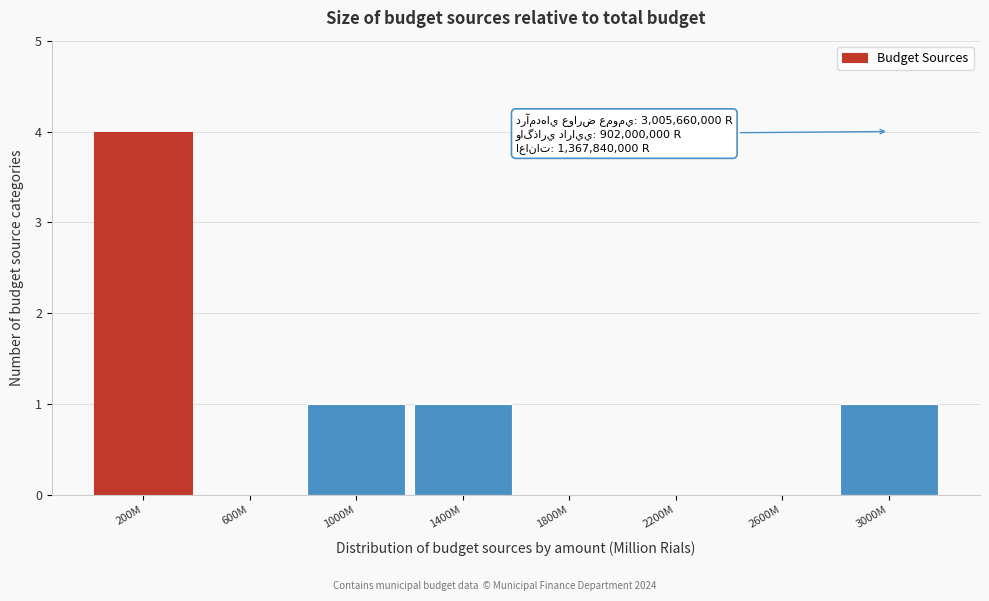

Reading left to right, transcribe all the data shown in this chart.

200M=4	600M=0	1000M=1	1400M=1	1800M=0	2200M=0	2600M=0	3000M=1